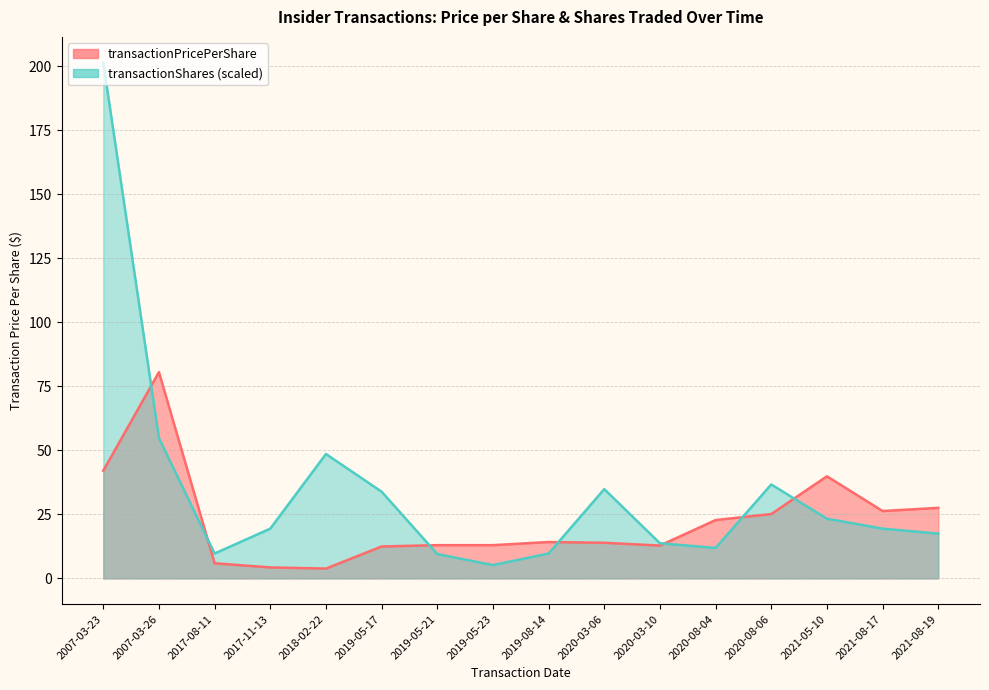

At which category does the chart reach its peak across all series?

2007-03-23